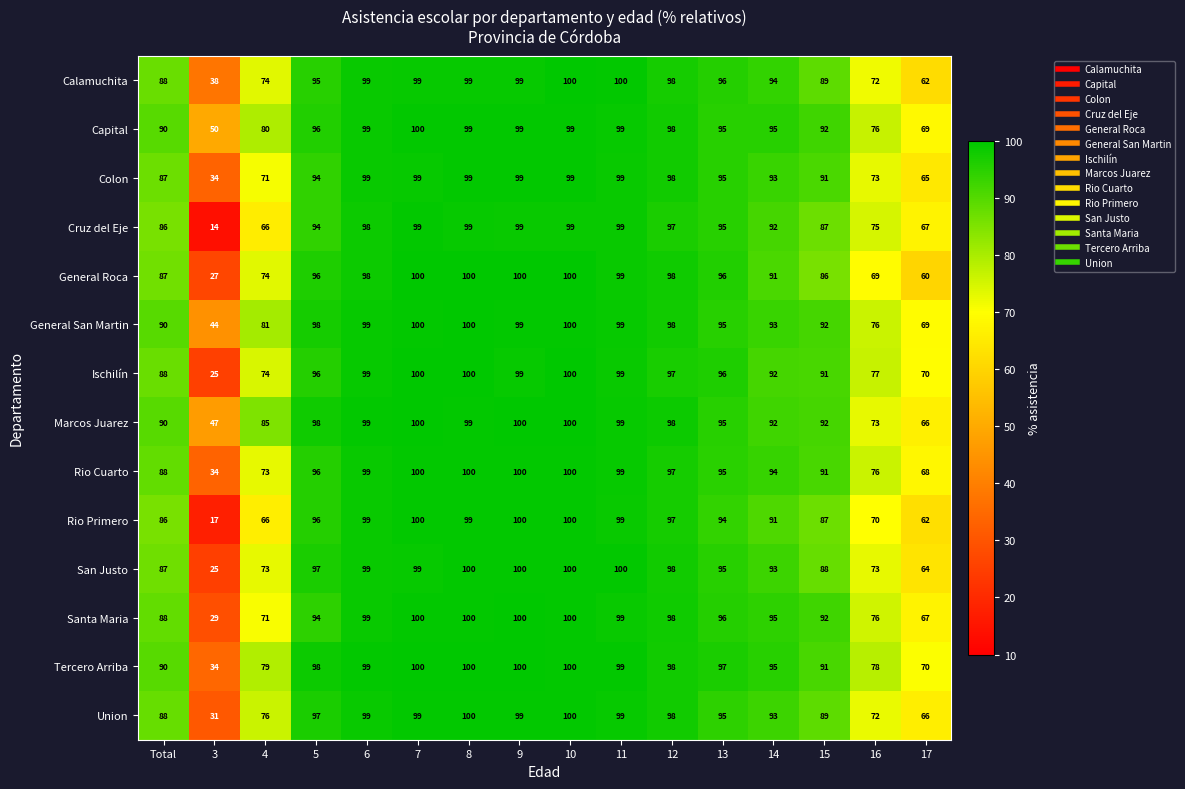

What is the minimum value shown in the chart?

14